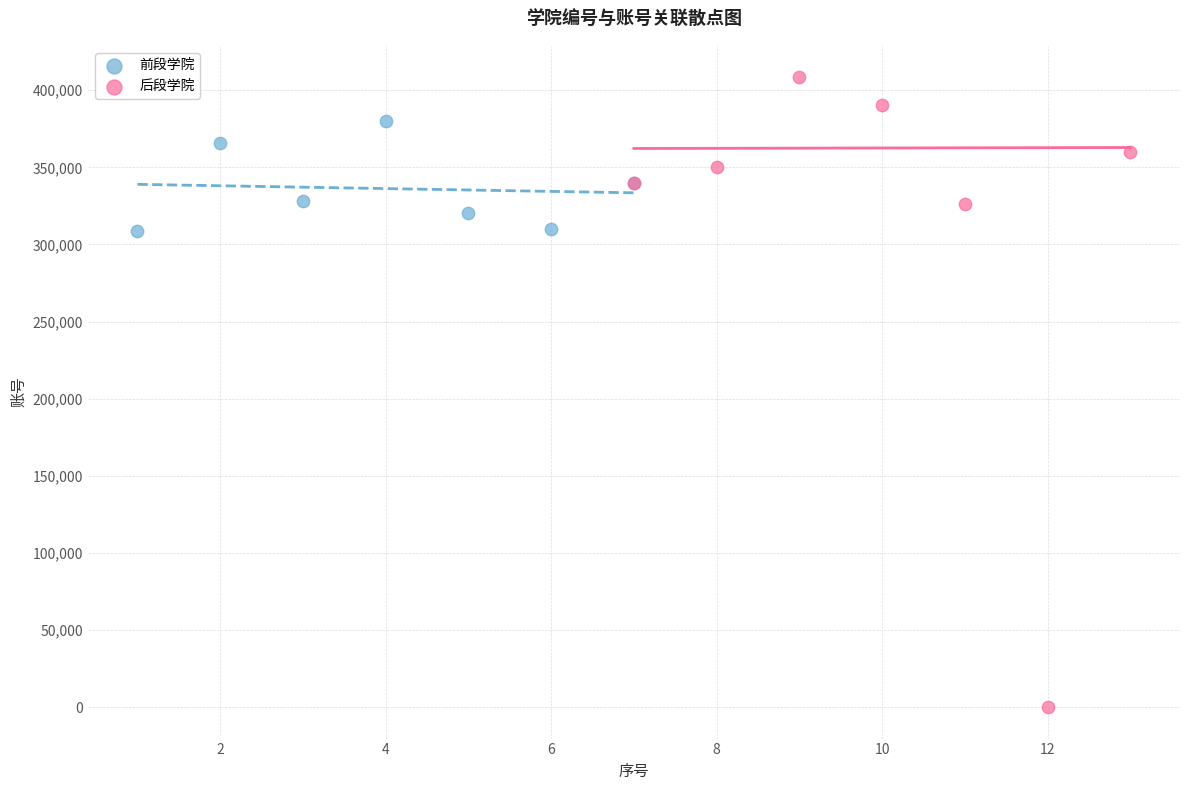

What are all the series names shown in the legend?

前段学院, 后段学院